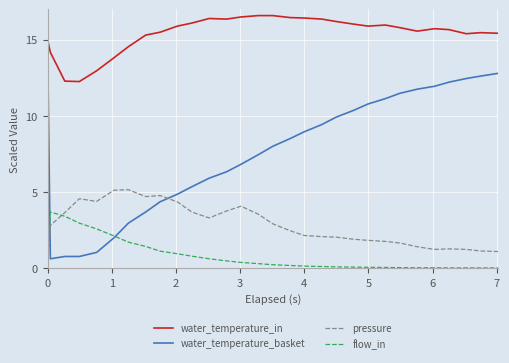

True or false: water_temperature_in and pressure cross at least once.

False